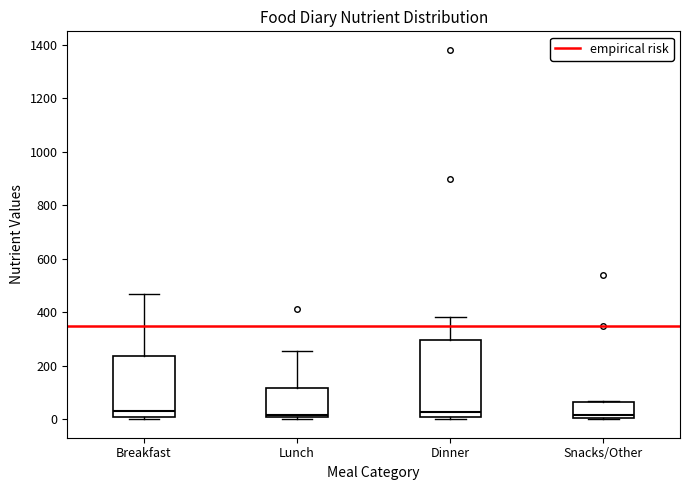

Reading left to right, transcribe this box plot: for each box, give where its median line is, the range the box spans, and where its two whiskers end, as read against the y-axis. The values are not printed on the chart, so give them approximately, as read against the axis.

Breakfast: median 40, box 0 to 240, whiskers 0 (just below the box's lower edge) to 460
Lunch: median 20, box 0 to 120, whiskers 0 (just below the box's lower edge) to 260
Dinner: median 20, box 0 to 300, whiskers 0 to 380
Snacks/Other: median 20, box 0 to 60, whiskers 0 to 80